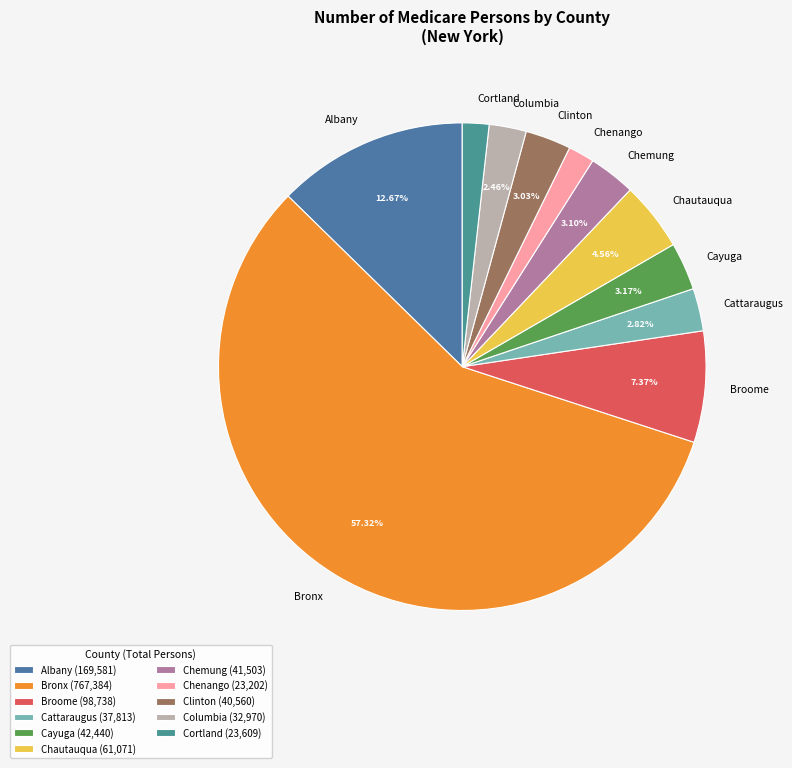

What percentage is the Cattaraugus slice, to the nearest percent?

3%